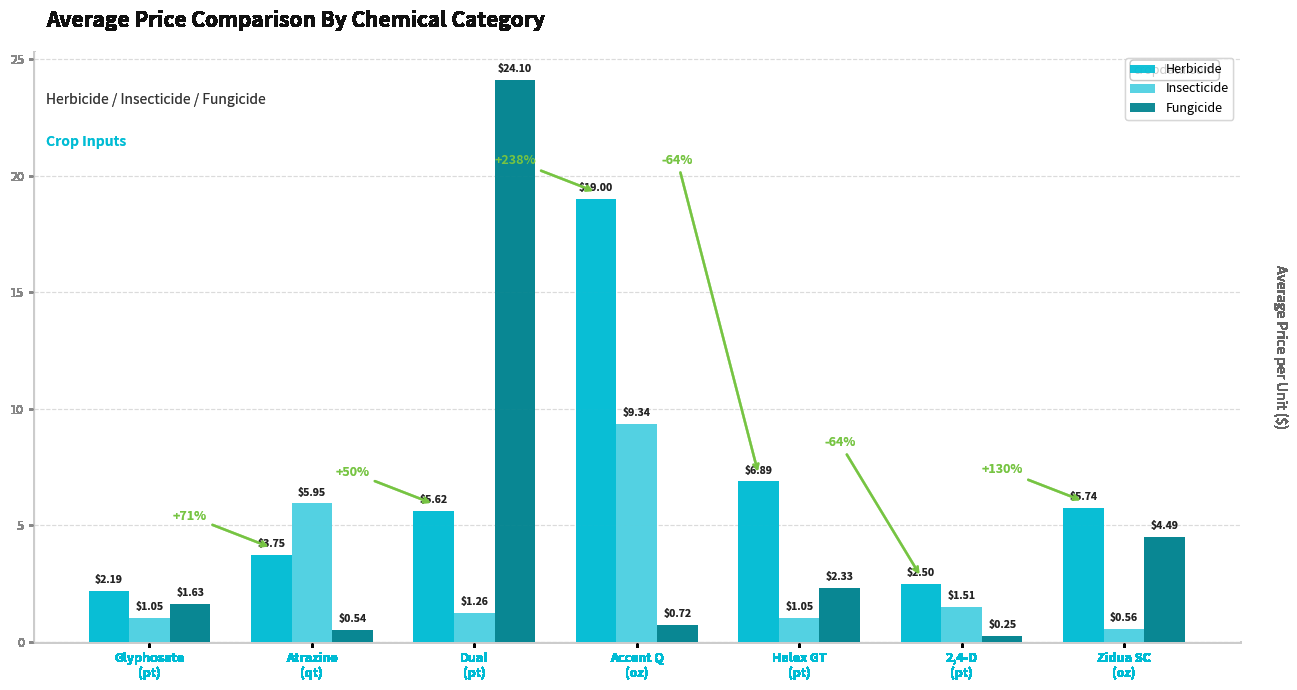

Read the Fungicide value at Dual
(pt).

24.1